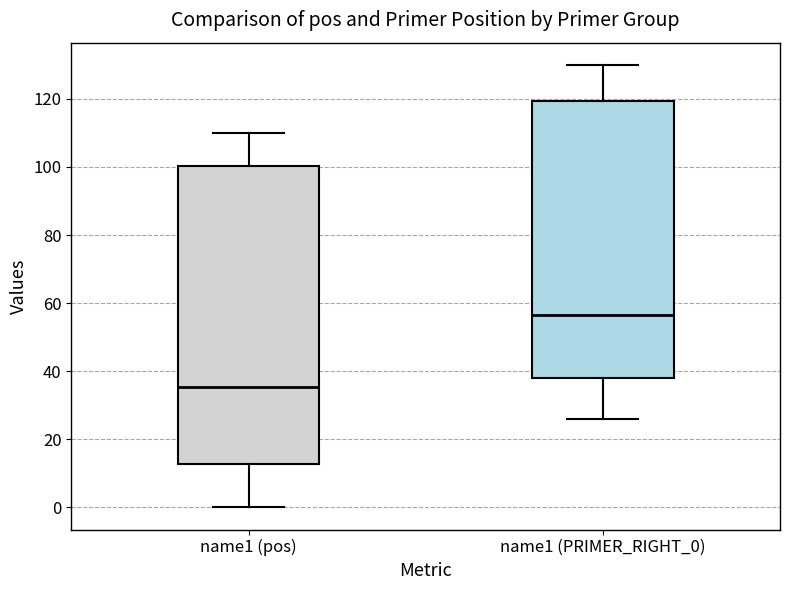

Which box is the tallest, from its lower edge to its upper edge?

name1 (pos)